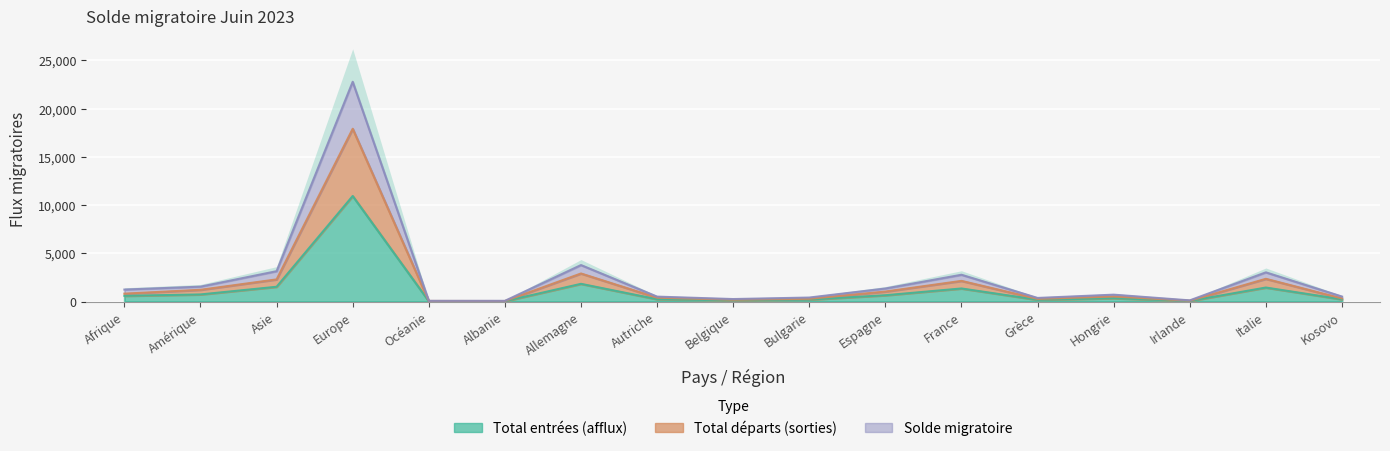

True or false: Total départs (sorties) and Total entrées (afflux) intersect in this chart.

False